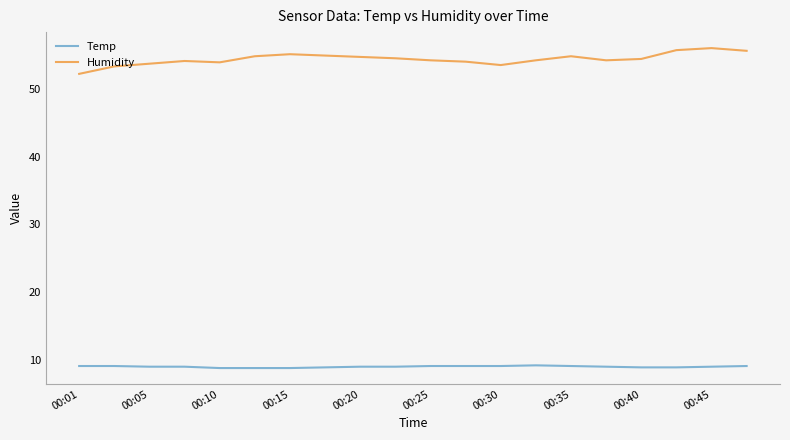

Rank the series by their average value, from highest to lowest.

Humidity, Temp